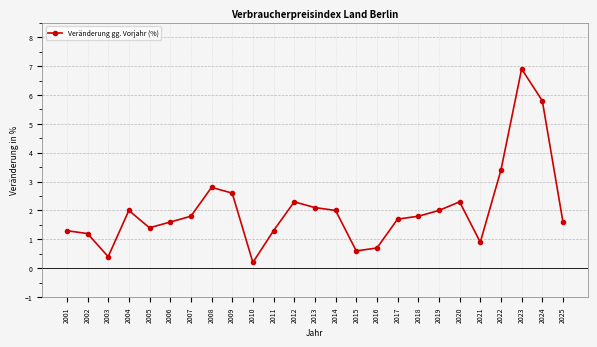

The chart shows a value of 0.6 at 2015. True or false?

True